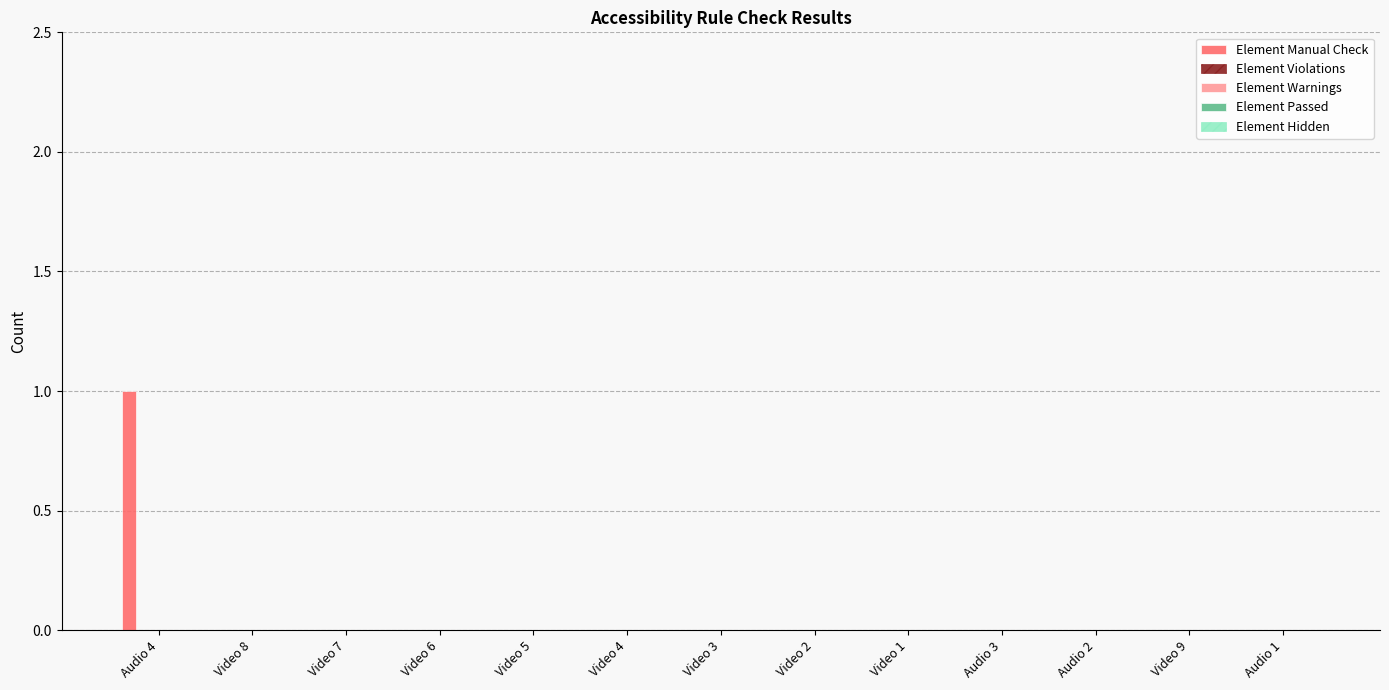

Are the bars horizontal?

No